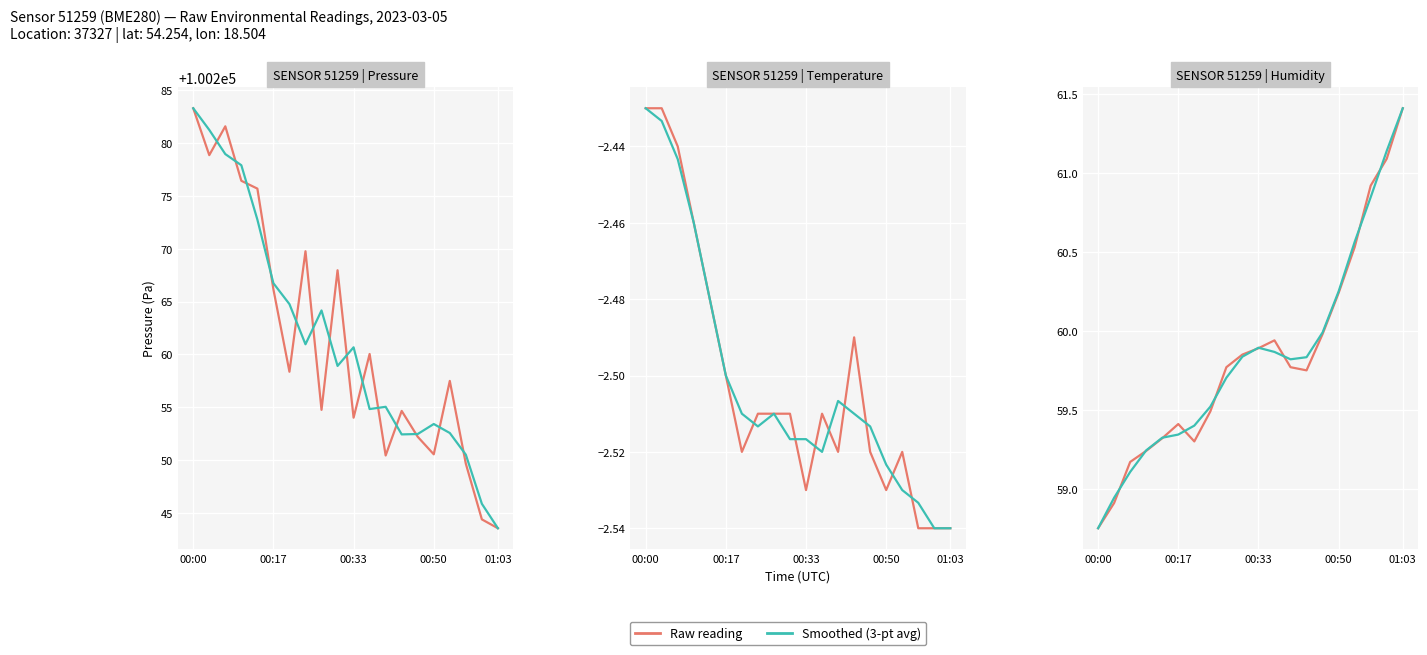

What position from the right is 7?

13